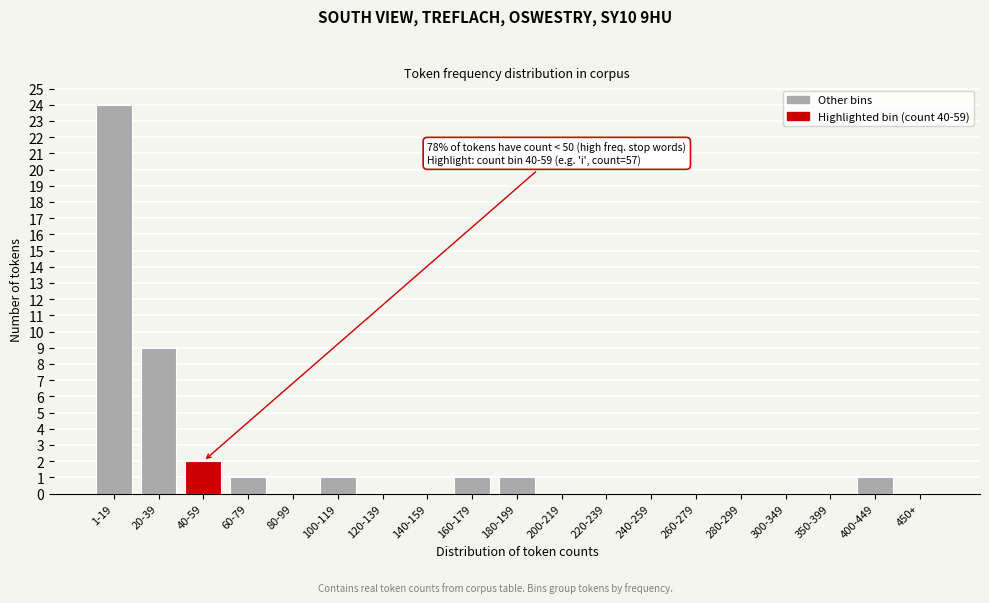

Reading left to right, list all the values displayed in this chart.

1-19=24	20-39=9	40-59=2	60-79=1	80-99=0	100-119=1	120-139=0	140-159=0	160-179=1	180-199=1	200-219=0	220-239=0	240-259=0	260-279=0	280-299=0	300-349=0	350-399=0	400-449=1	450+=0